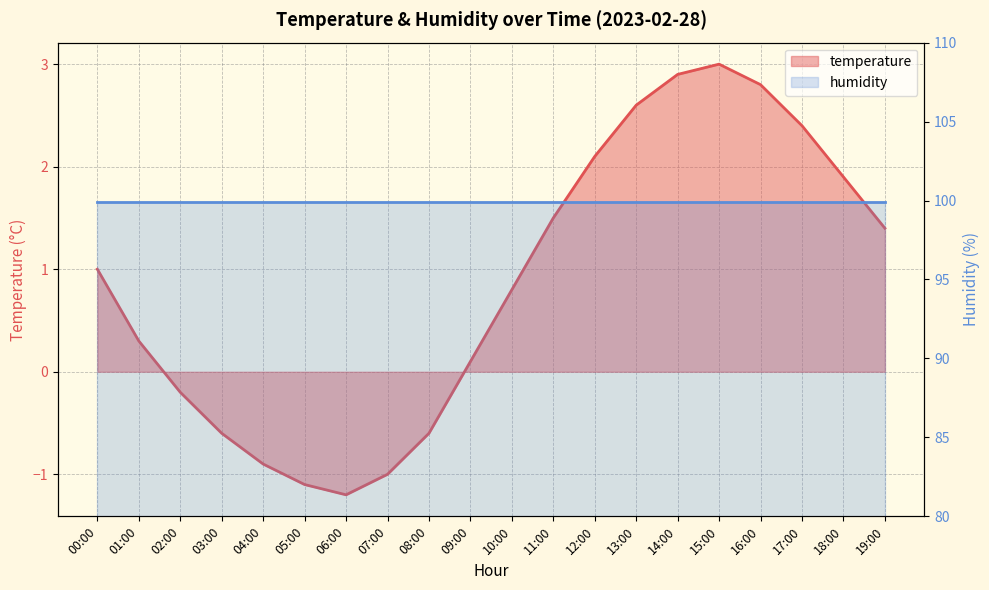

How many data points are less than 1?

10